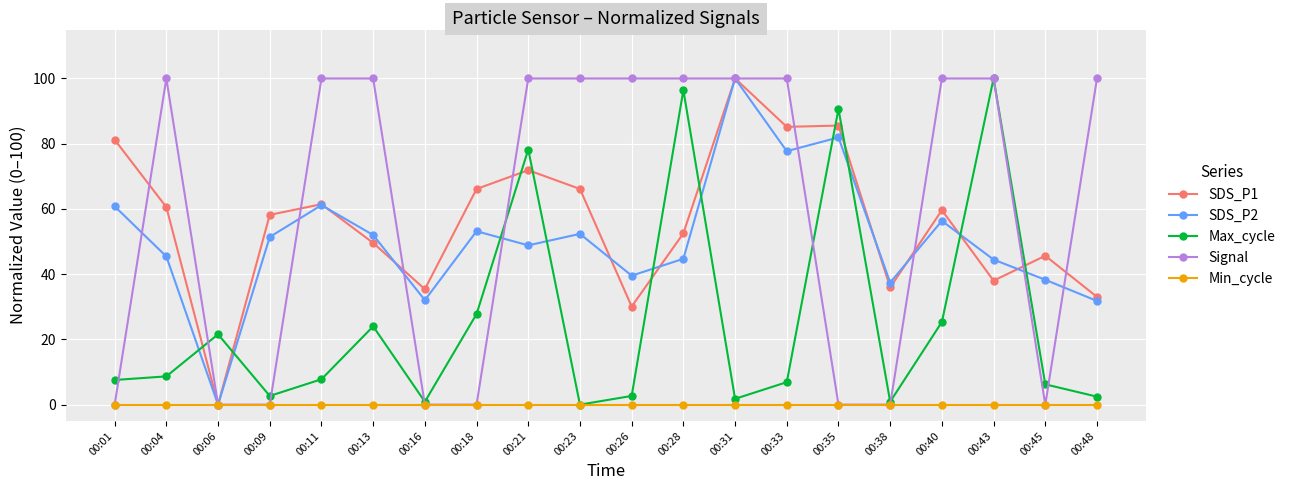

What is the total value across all series at 00:43?

282.5